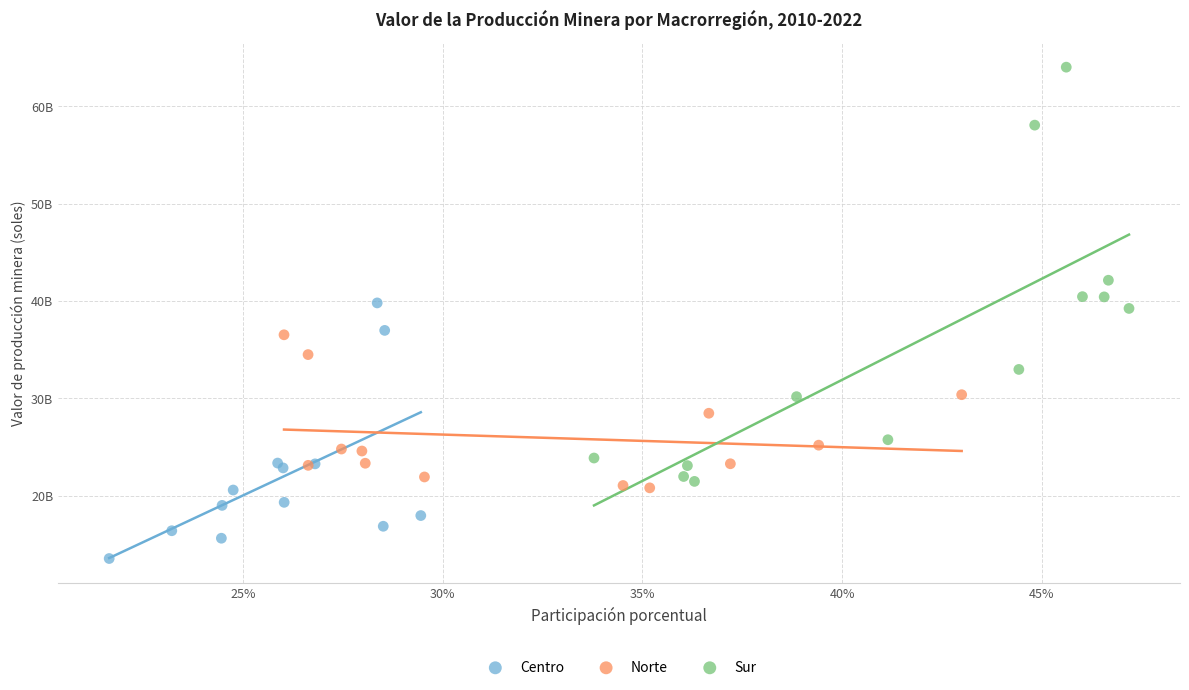

What are all the series names shown in the legend?

Centro, Norte, Sur